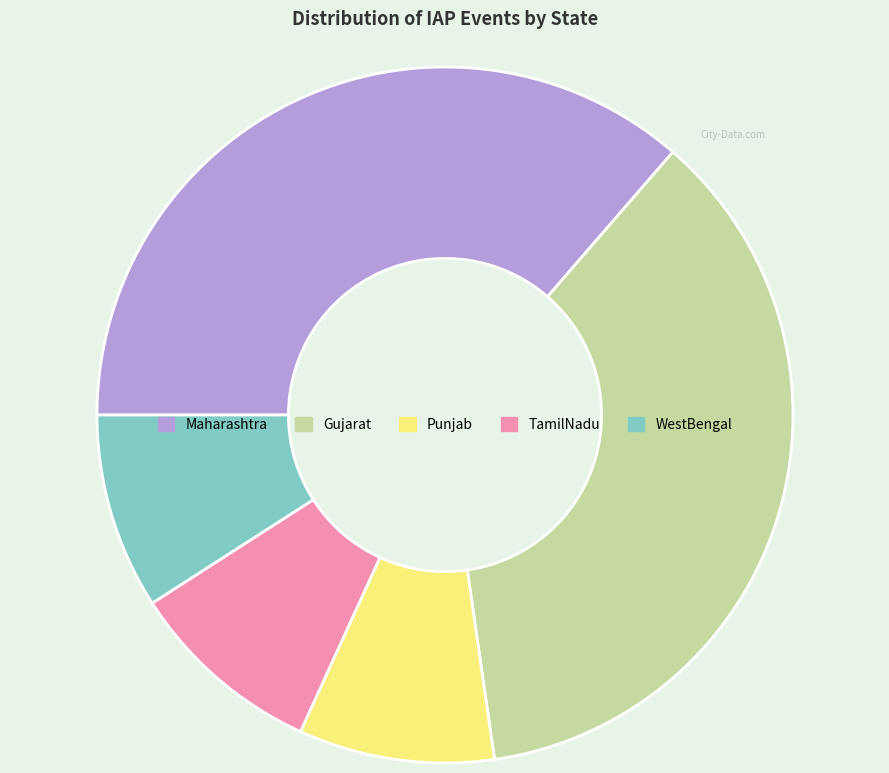

Approximately how many times larger is the value at Gujarat compared to TamilNadu?

4.0